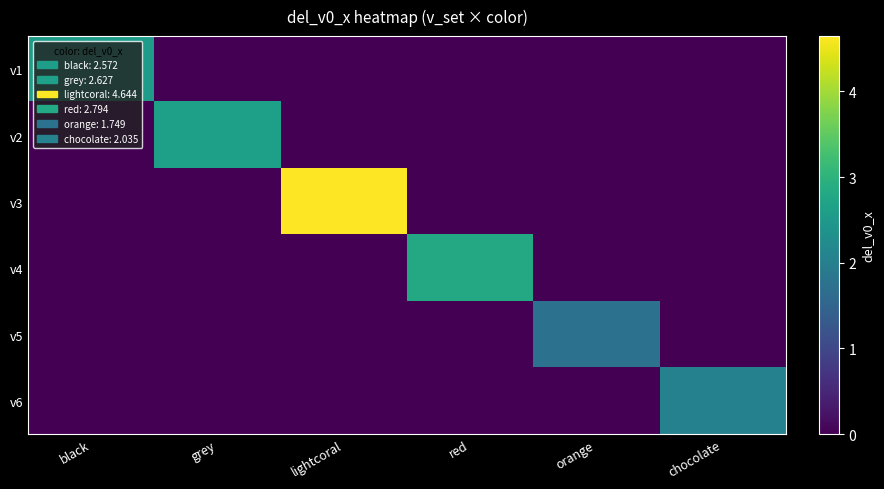

Which series has the largest total across all categories?

v3